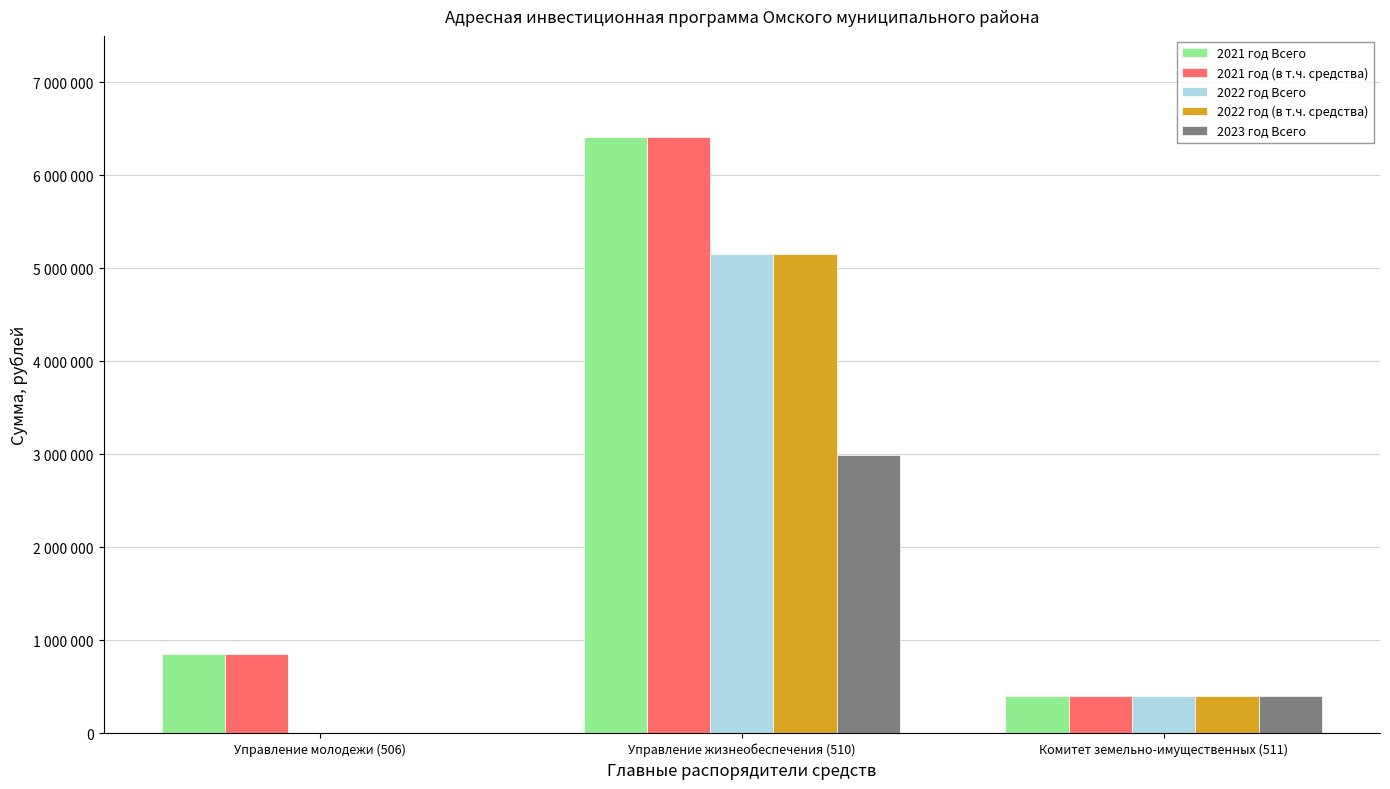

How many 2023 год Всего values are between 0 and 2990720?

3